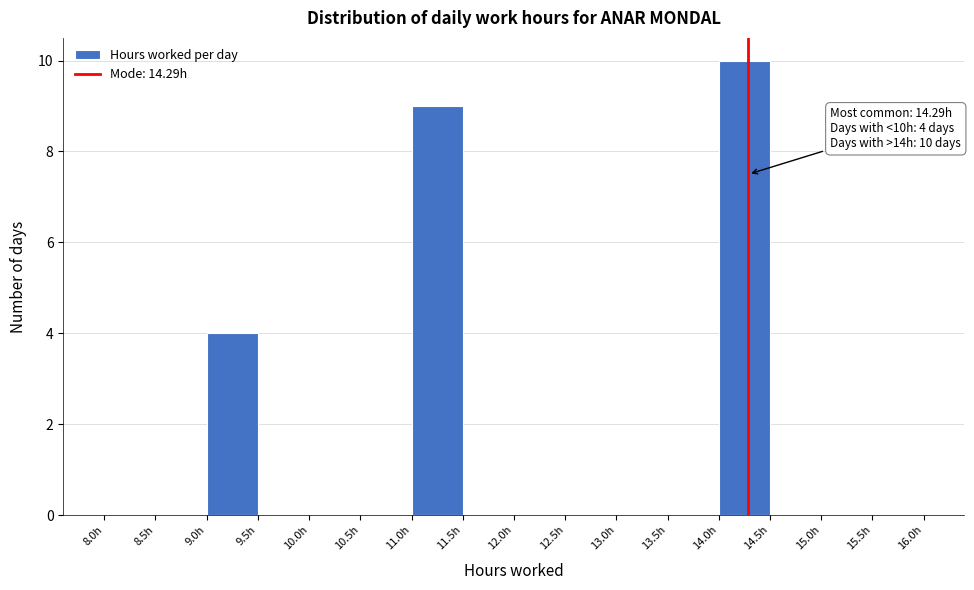

Over which range of the x-axis is the bar tallest?

14.0 to 14.5